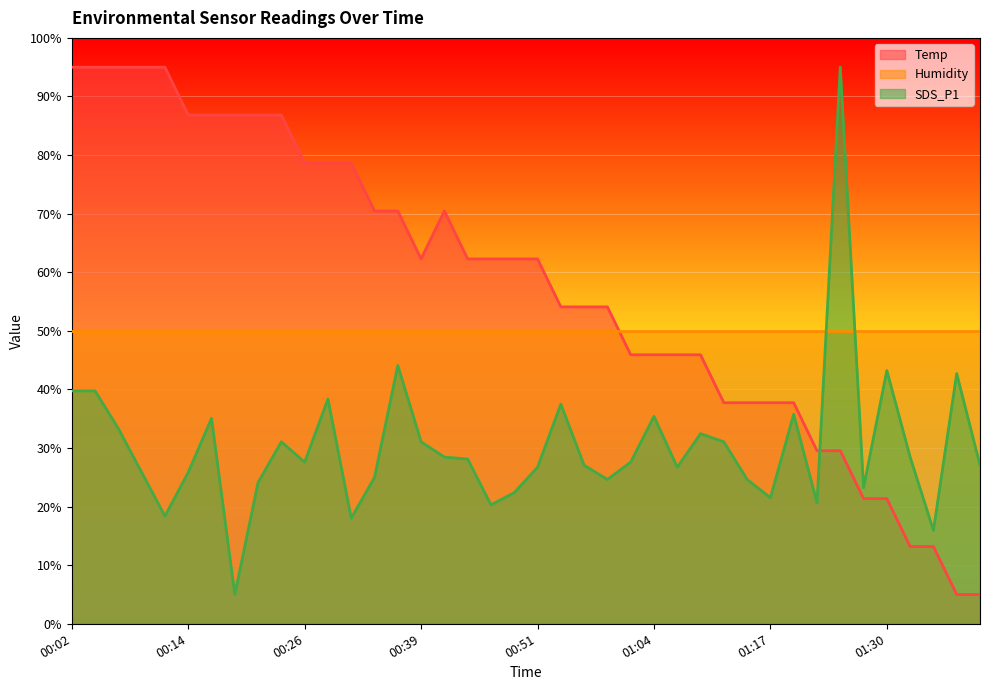

Rank the series by their average value, from highest to lowest.

Temp, Humidity, SDS_P1